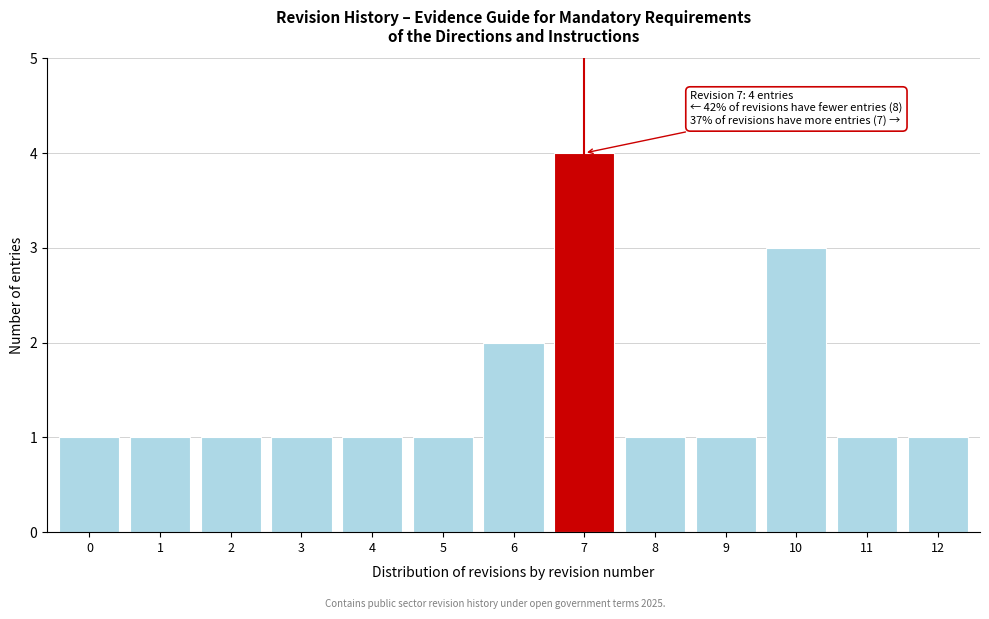

Reading right to left, extract all data points from this chart.

1	1	3	1	1	4	2	1	1	1	1	1	1